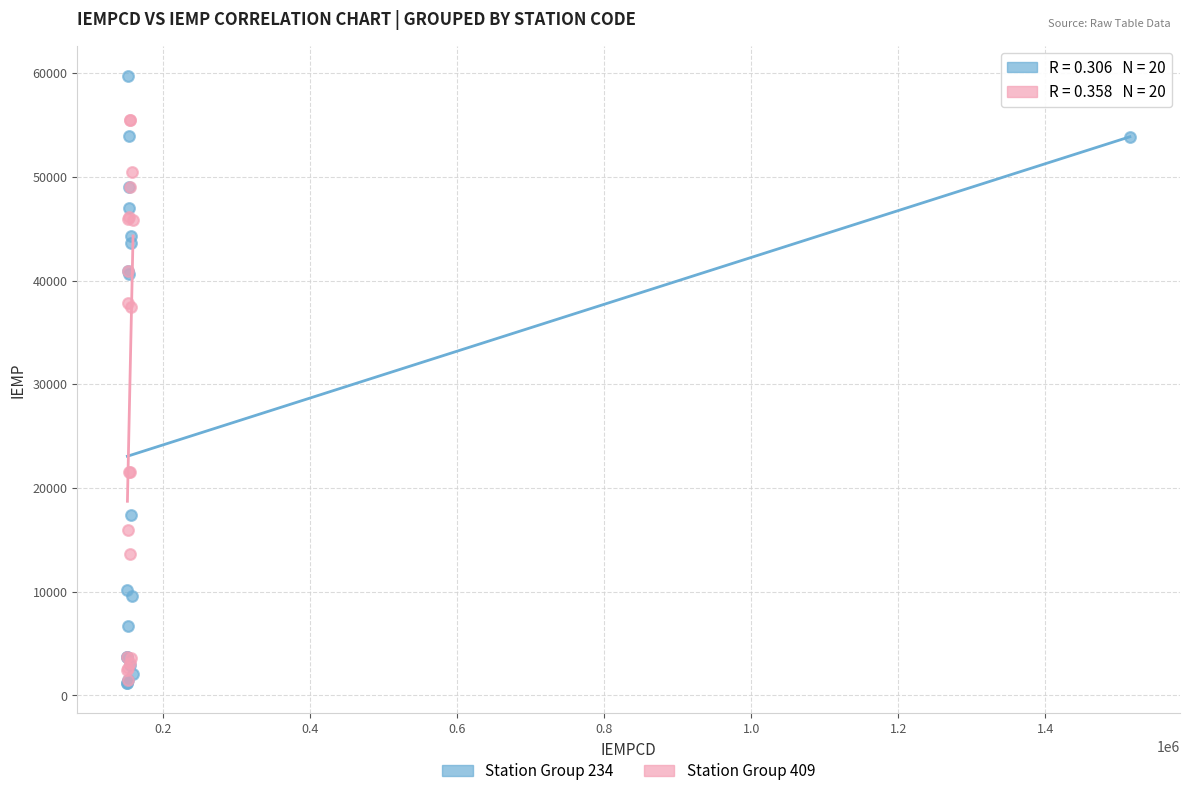

Which series reaches the maximum Y coordinate?

Station Group 234